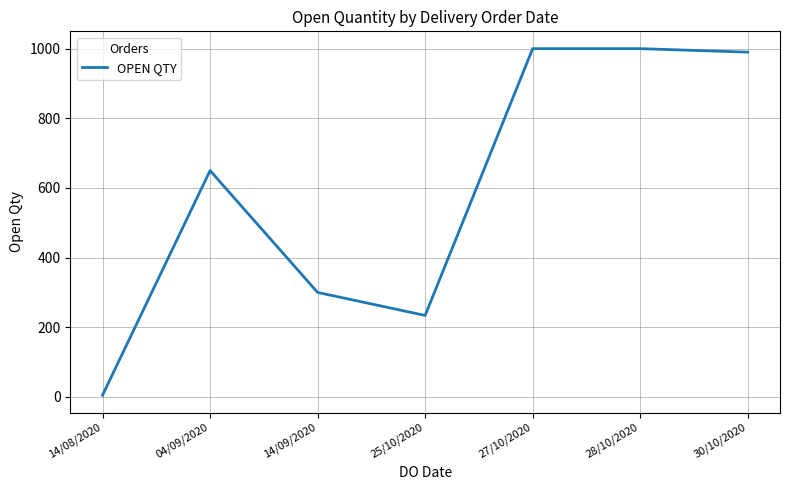

What is the sum of the values at 30/10/2020 and 04/09/2020?

1640